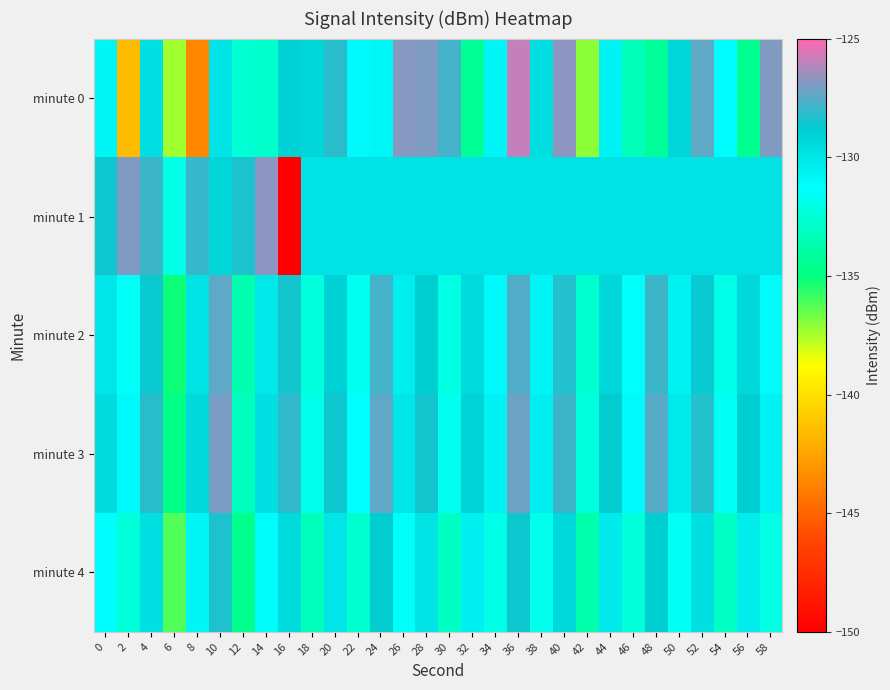

Which series changed the most between 46 and 56?

minute 2